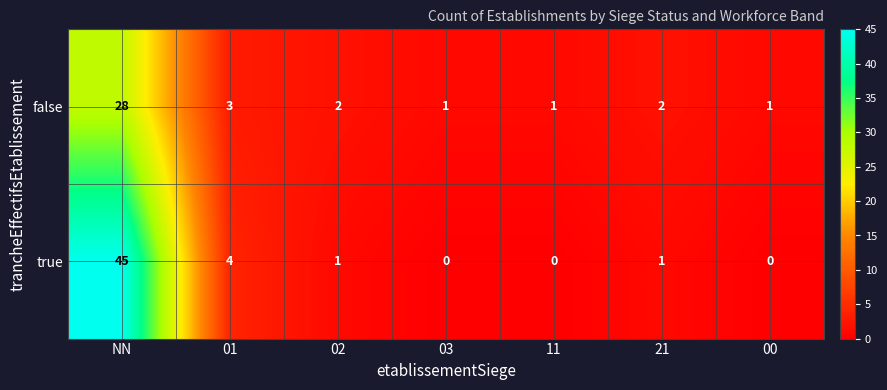

What is the difference between the second highest and second lowest values in the true series?

4